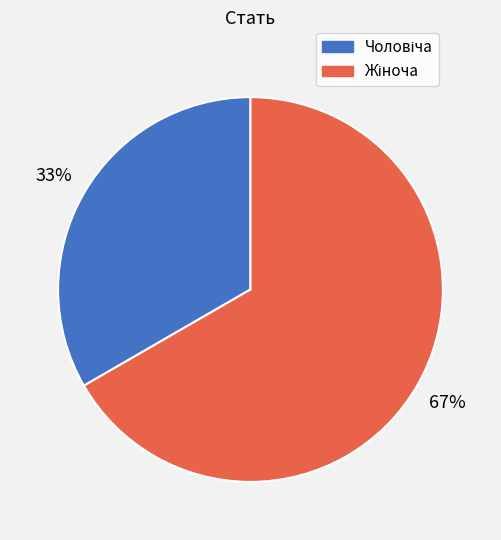

To the nearest percent, what is the average slice percentage?

50%